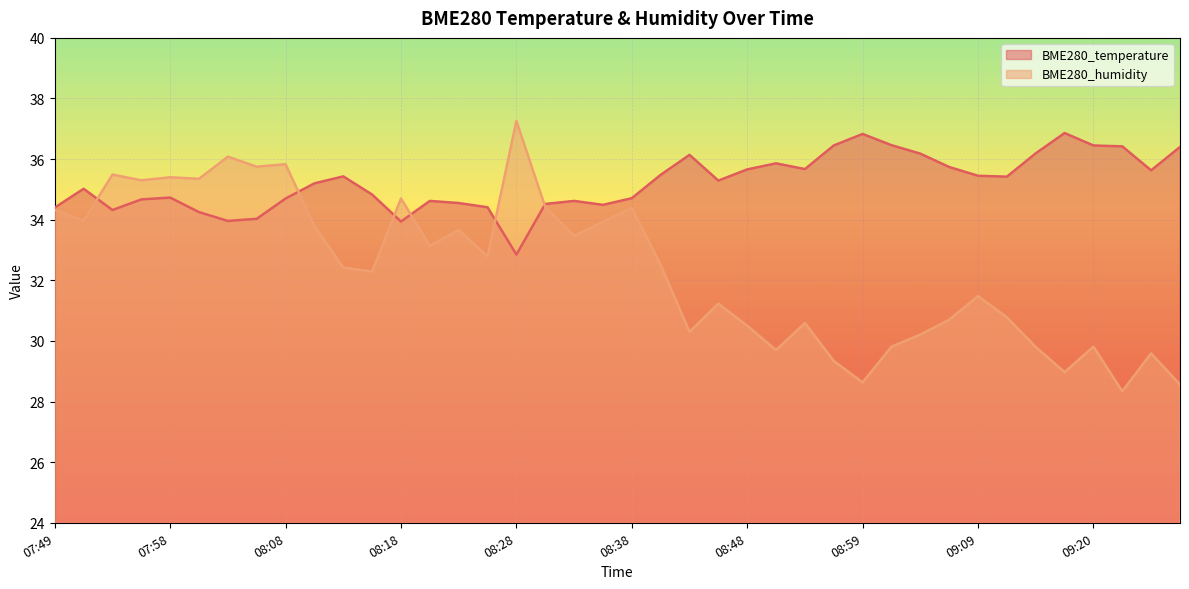

Reading left to right, list all the values displayed in this chart.

BME280_temperature: 34.4	35.0	34.3	34.7	34.7	34.2	34.0	34.0	34.7	35.2	35.4	34.8	33.9	34.6	34.5	34.4	32.9	34.5	34.6	34.5	34.7	35.5	36.1	35.3	35.7	35.9	35.7	36.5	36.8	36.5	36.2	35.7	35.5	35.4	36.2	36.9	36.5	36.4	35.6	36.4
BME280_humidity: 34.3	34.0	35.5	35.3	35.4	35.4	36.1	35.8	35.8	33.8	32.4	32.3	34.7	33.1	33.7	32.8	37.3	34.4	33.5	33.9	34.4	32.5	30.3	31.2	30.5	29.7	30.6	29.3	28.6	29.8	30.2	30.7	31.5	30.8	29.8	29.0	29.8	28.3	29.6	28.6